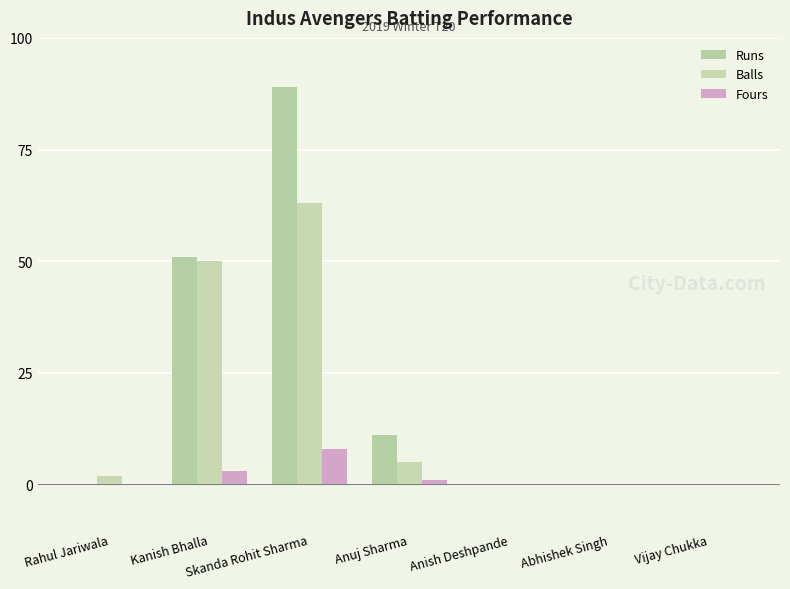

Count the number of data series in this chart.

3